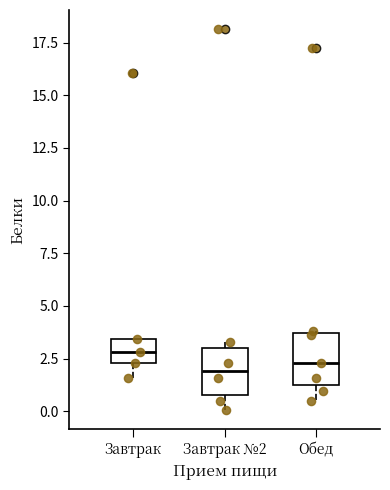

Reading left to right, transcribe this box plot: for each box, give where its median line is, the range the box spans, and where its two whiskers end, as read against the y-axis. The values are not printed on the chart, so give them approximately, as read against the axis.

Завтрак: median 3.0, box 2.5 to 3.5, whiskers 1.5 to 3.5
Завтрак №2: median 2.0, box 1.0 to 3.0, whiskers 0.0 to 3.5
Обед: median 2.5, box 1.5 to 3.5, whiskers 0.5 to 4.0